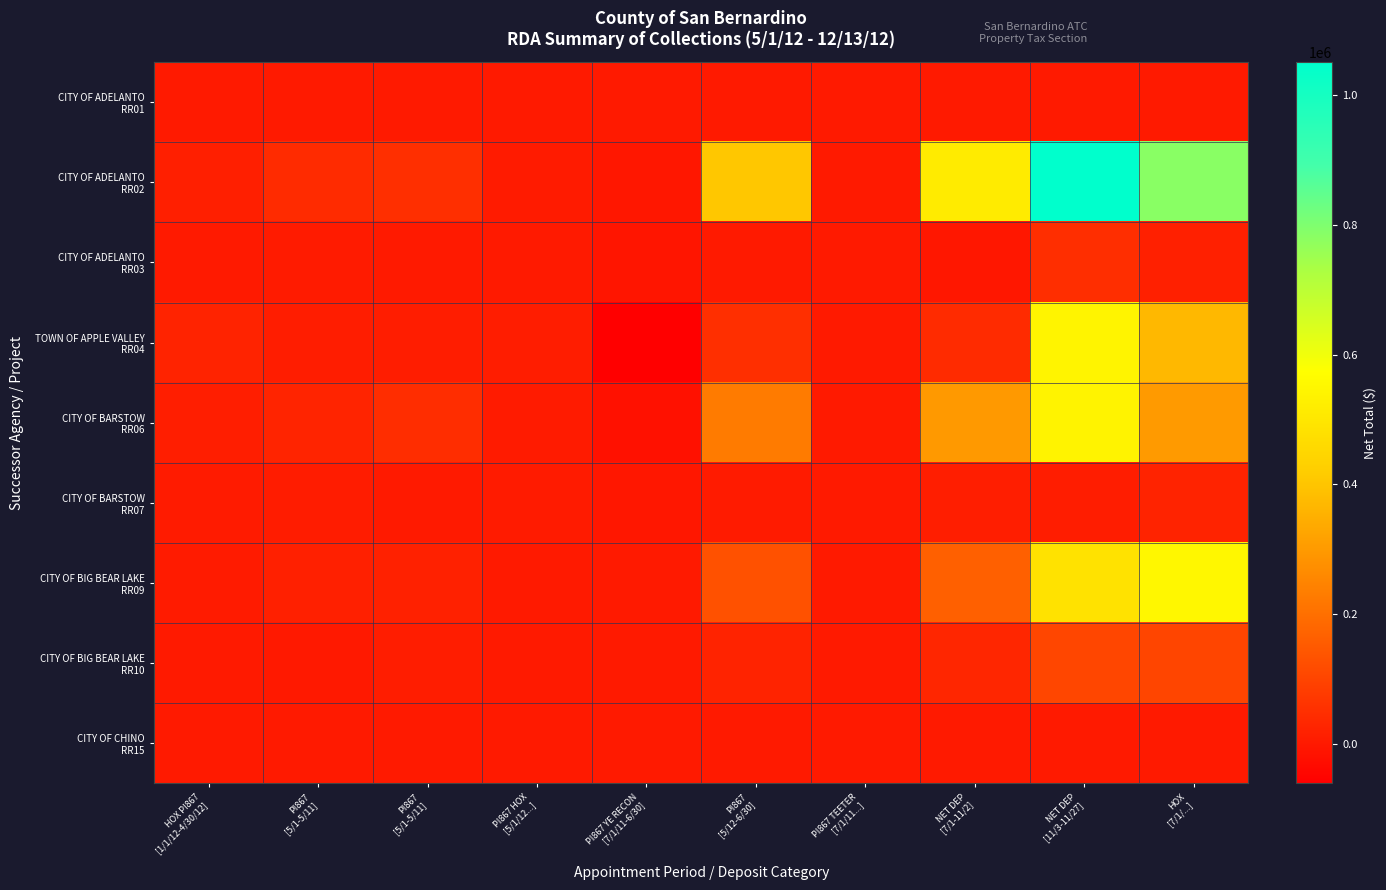

Count the number of categories in the chart.

10